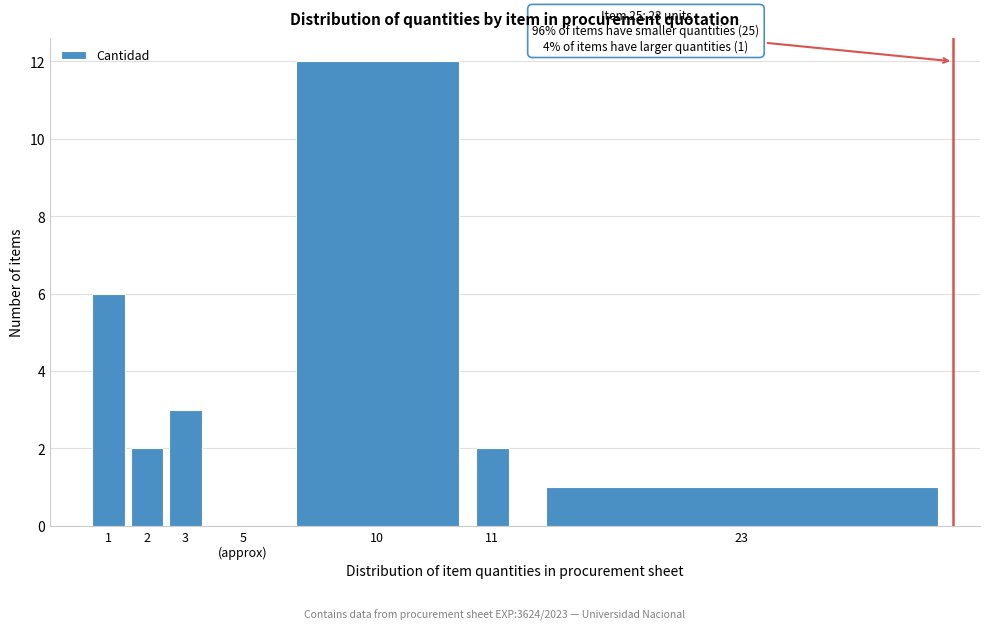

Approximately how many times larger is the value at 1 compared to 11?

3.0